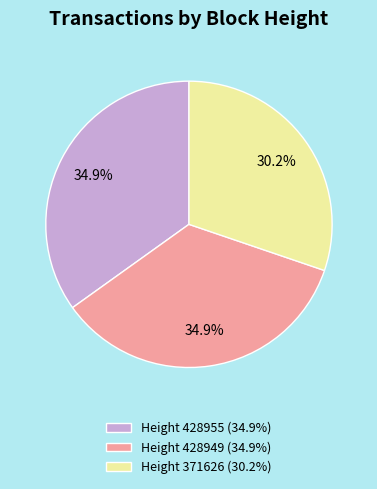

What is the ratio of the value at Height 371626 (30.2%) to the value at Height 428955 (34.9%)?

0.9